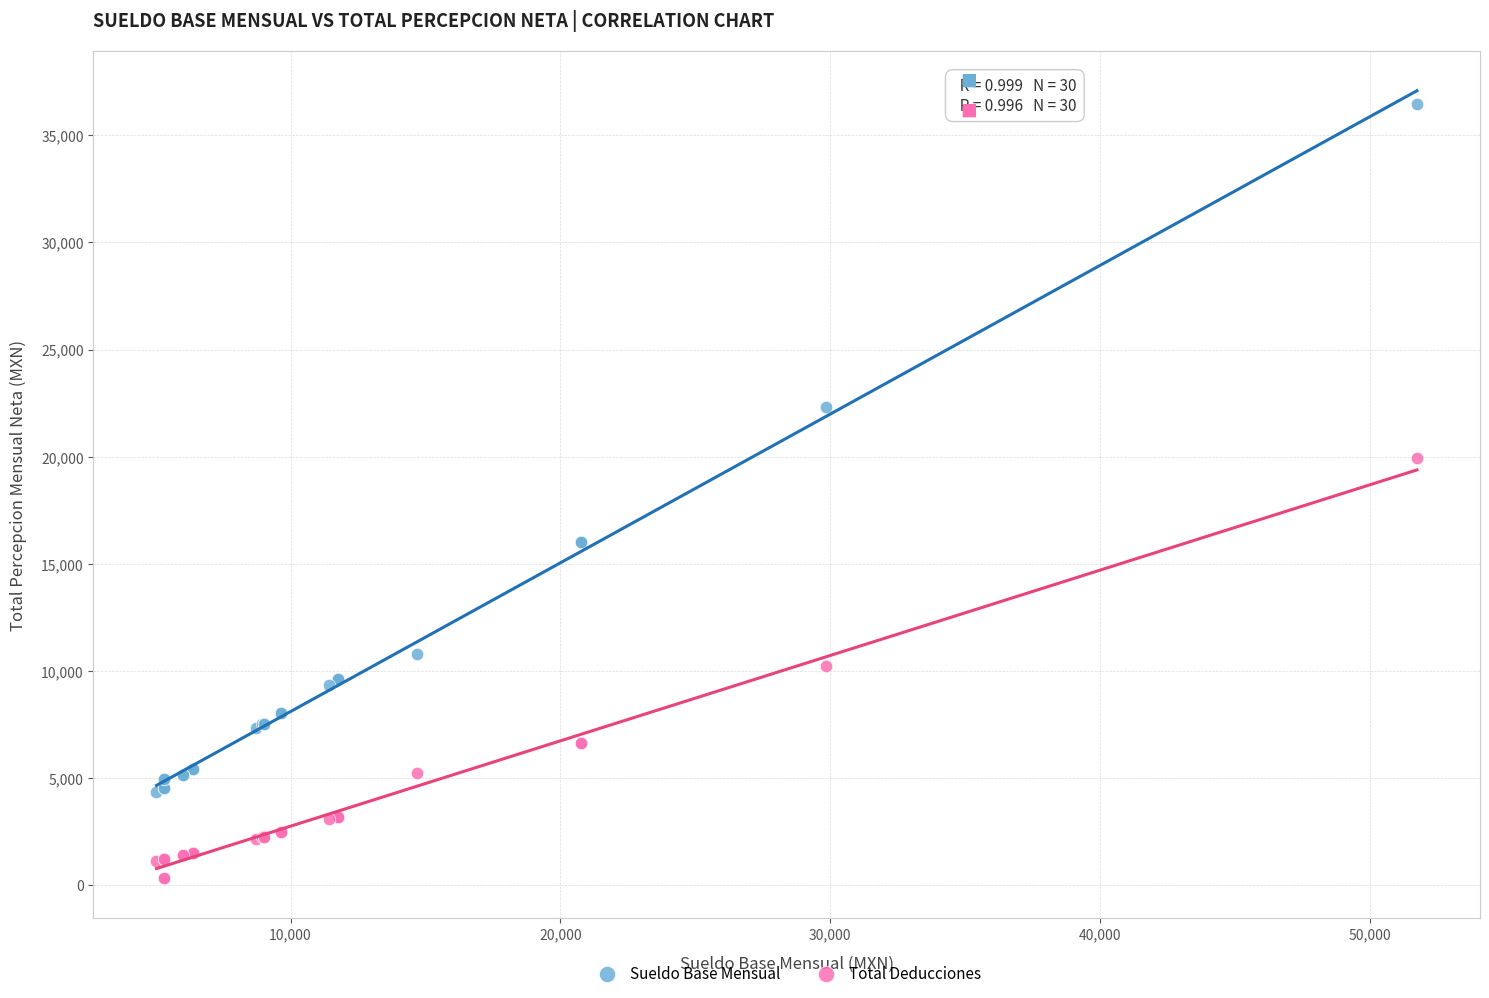

In the Sueldo Base Mensual series, what Y value is closest to 20403?

22297.3